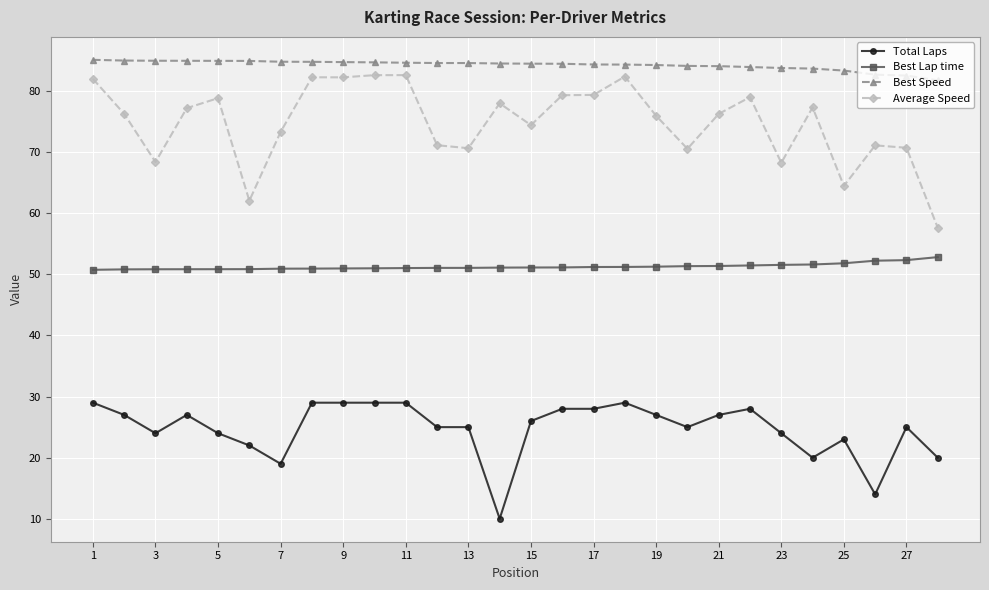

Count the number of categories in the chart.

28